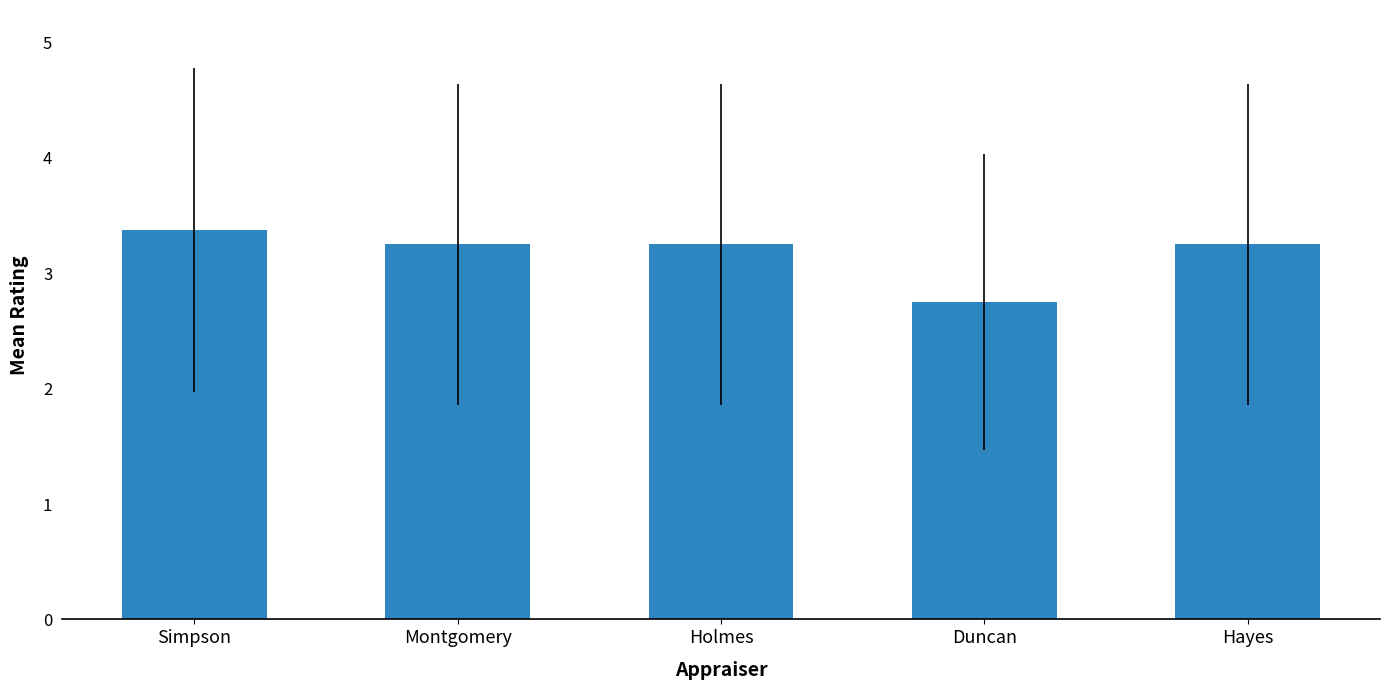

What is the sum of the values at Simpson and Hayes?

6.6